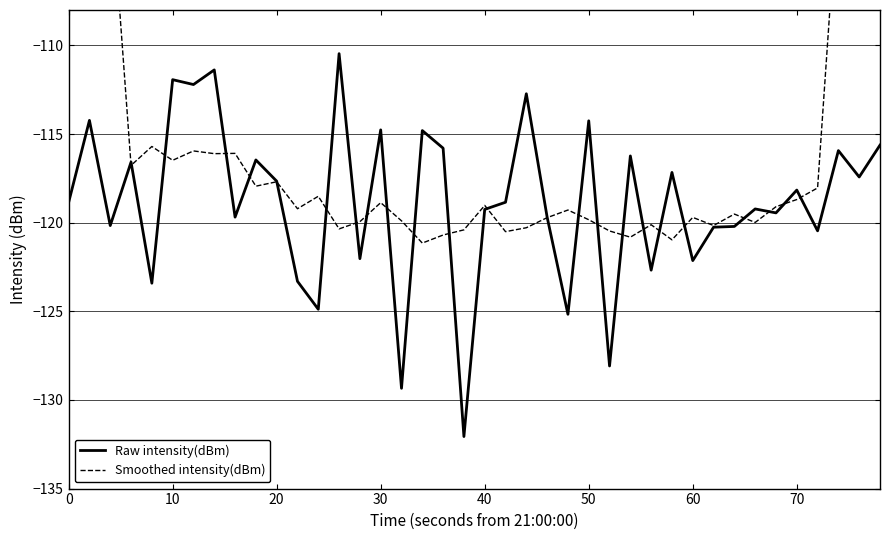

What is the highest value of the Raw intensity(dBm) series?

-110.5